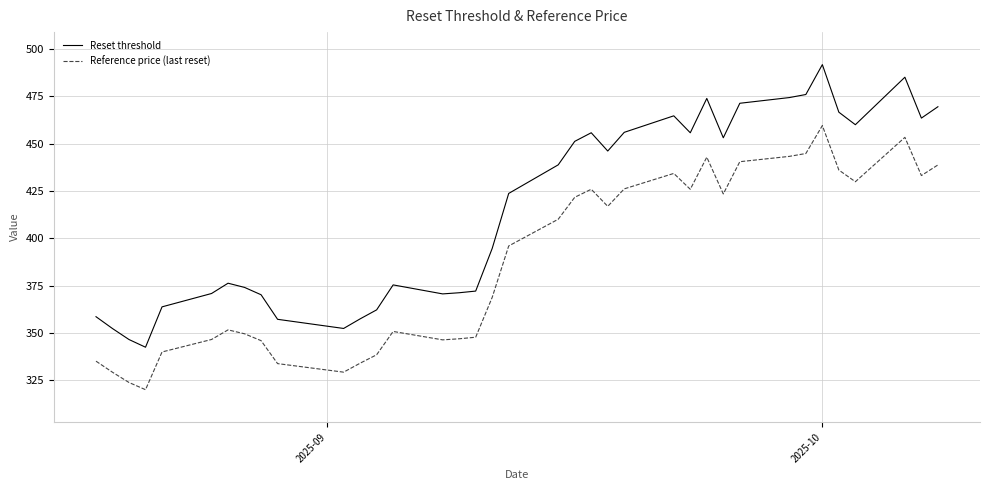

True or false: Reference price (last reset) and Reset threshold cross at least once.

False